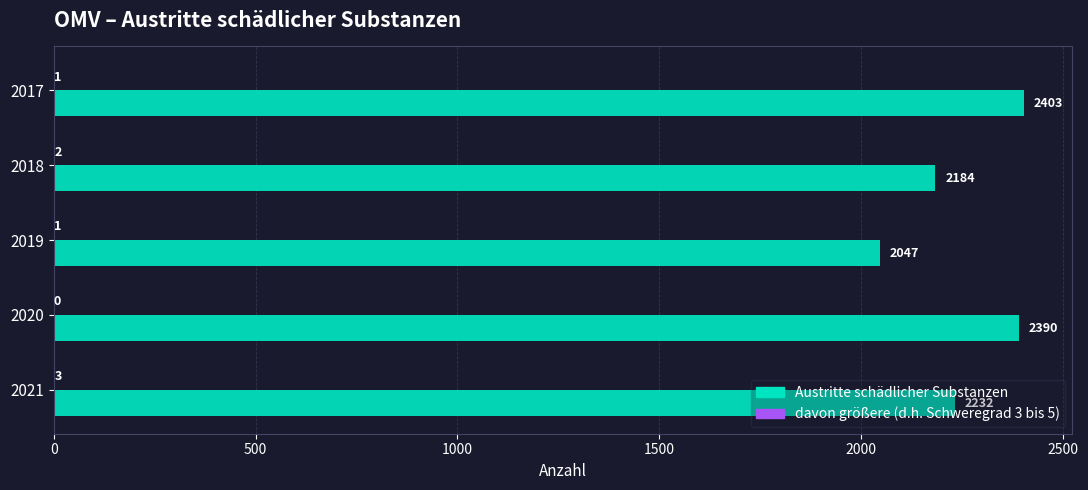

What is the sum of all Austritte schädlicher Substanzen values?

11256